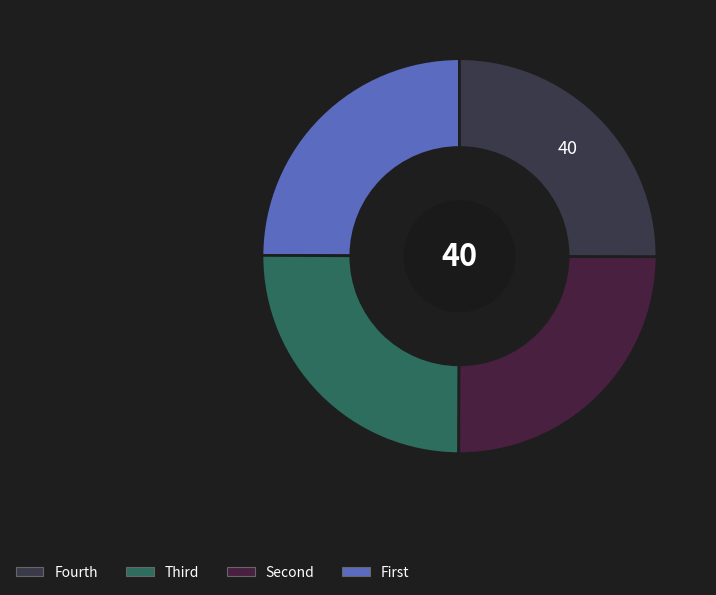

Count the number of slices in the pie.

4